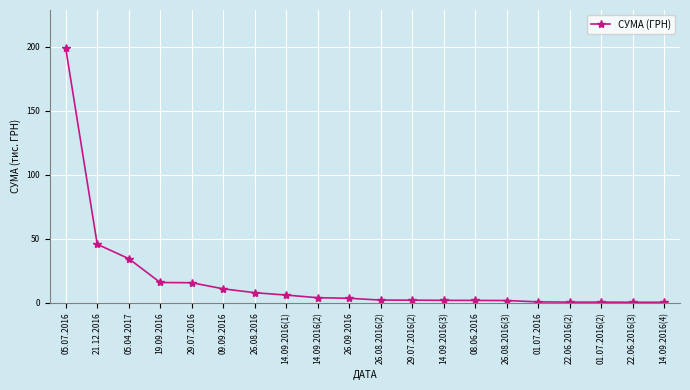

At which label is the value closest to 99?

21.12.2016